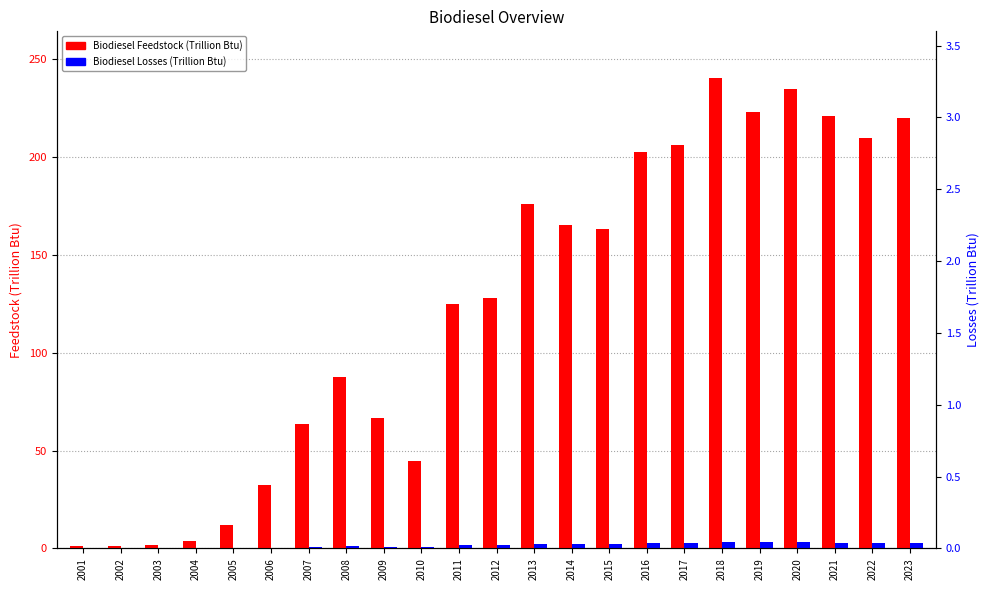

What is the value of the Biodiesel Feedstock (Trillion Btu) bar at the 20th from the left?

234.7